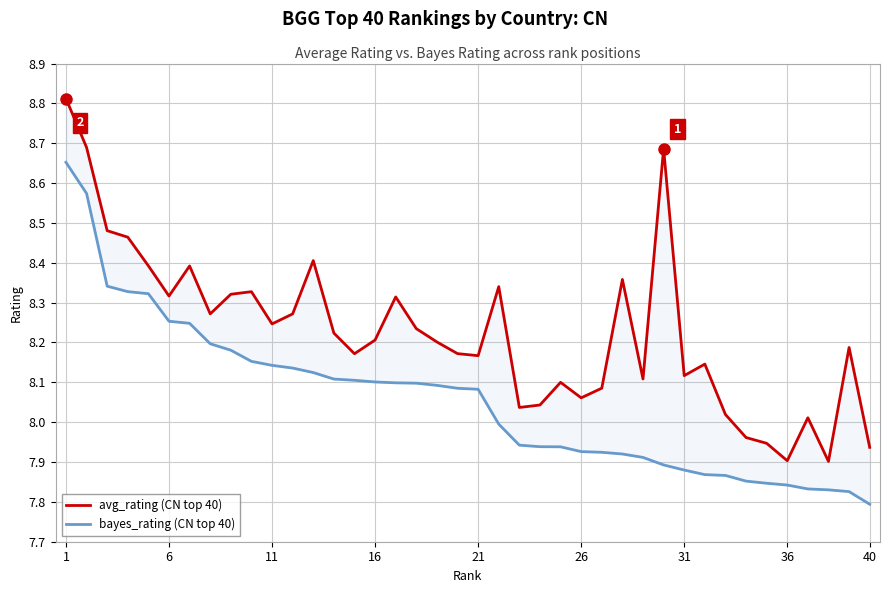

What is the smallest value displayed?

7.8